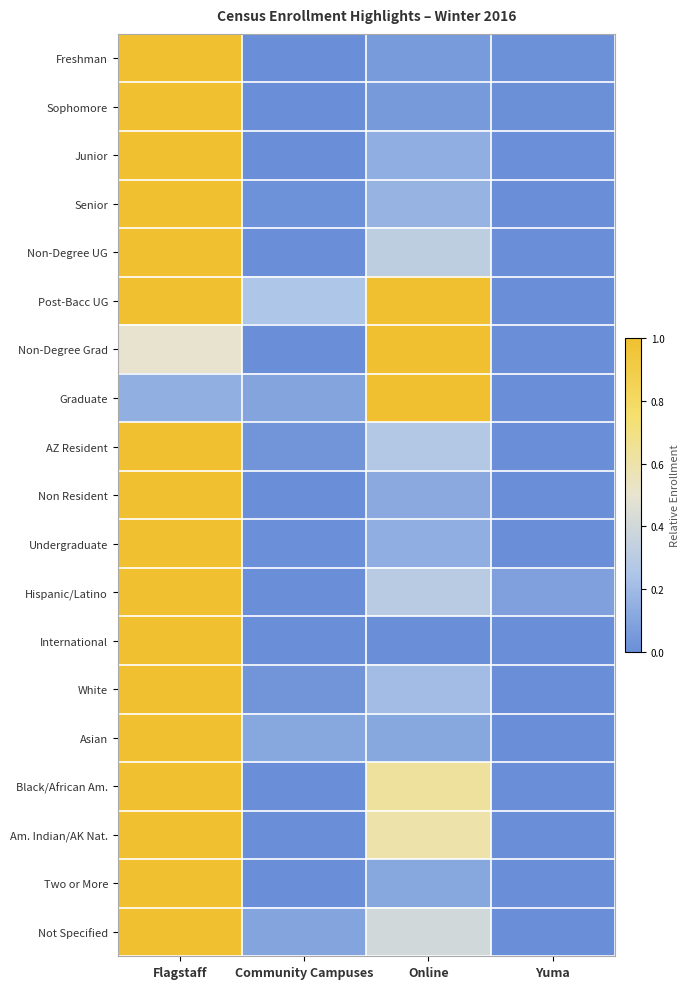

Rank the series at Community Campuses from highest to lowest value.

Post-Bacc UG, Asian, Graduate, Not Specified, White, AZ Resident, Senior, Undergraduate, Freshman, Sophomore, Junior, Non-Degree UG, Non-Degree Grad, Non Resident, Hispanic/Latino, International, Black/African Am., Am. Indian/AK Nat., Two or More